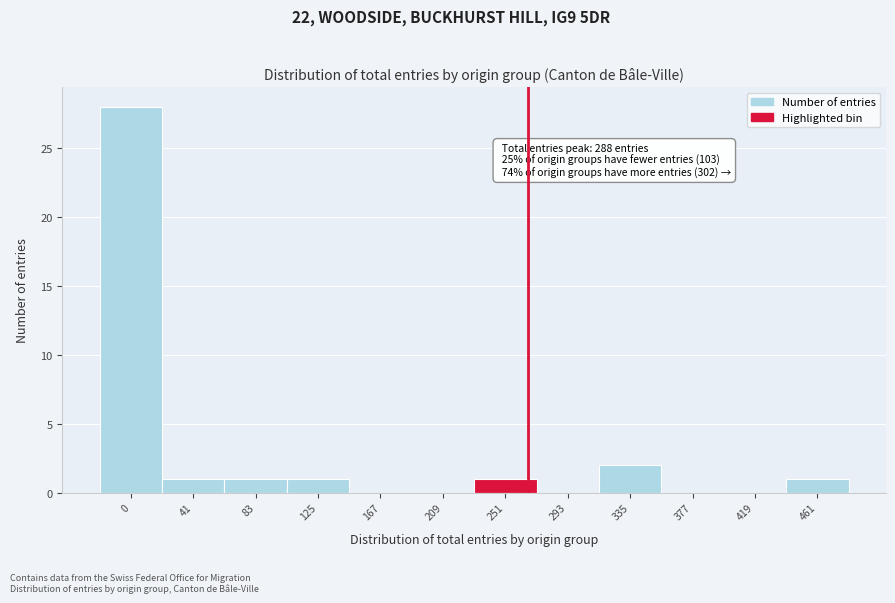

Reading right to left, transcribe all the data shown in this chart.

461=1	419=0	377=0	335=2	293=0	251=1	209=0	167=0	125=1	83=1	41=1	0=28